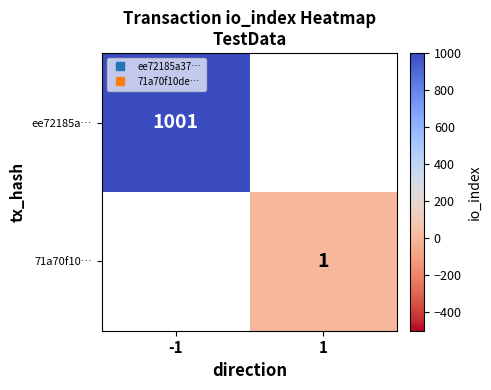

List the series in order of their peak value, highest first.

ee72185a…, 71a70f10…